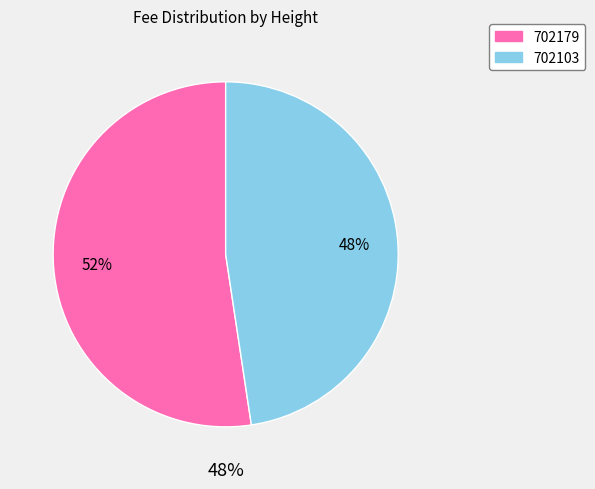

Is it true that 702103 is 48% of the pie?

True